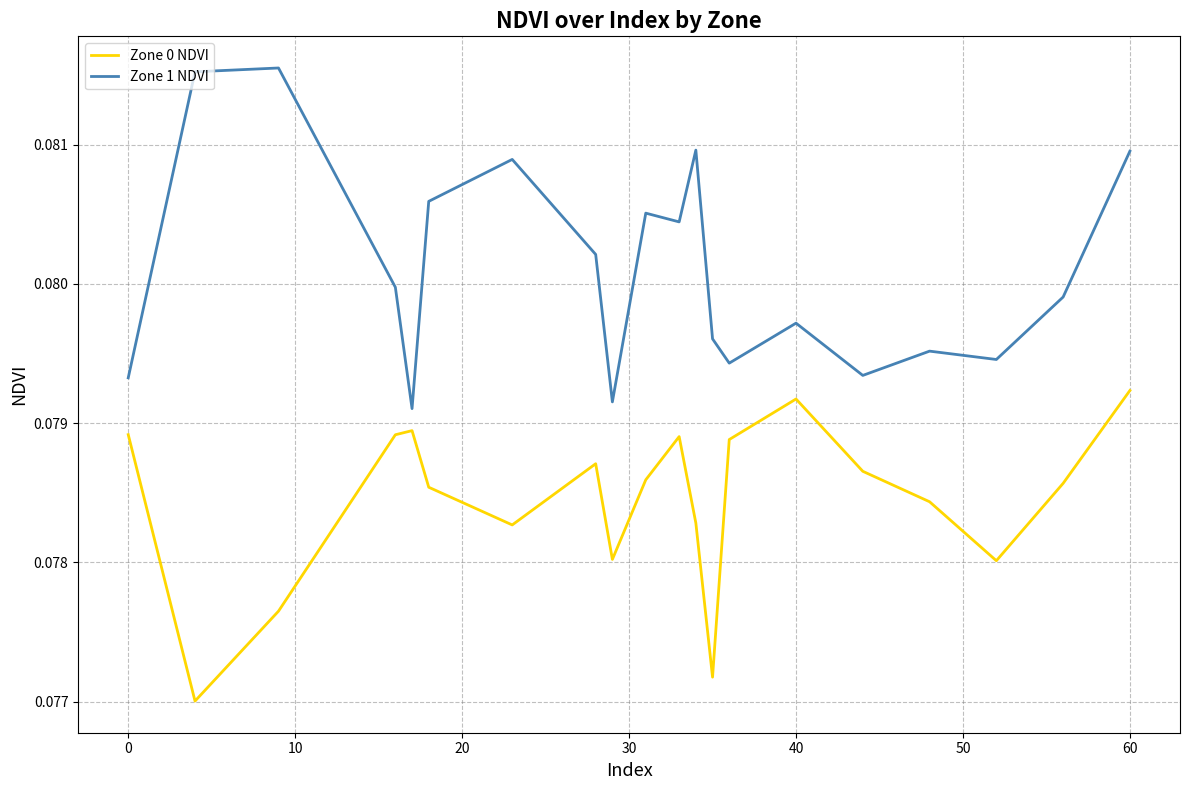

Which series has the largest total across all categories?

Zone 1 NDVI